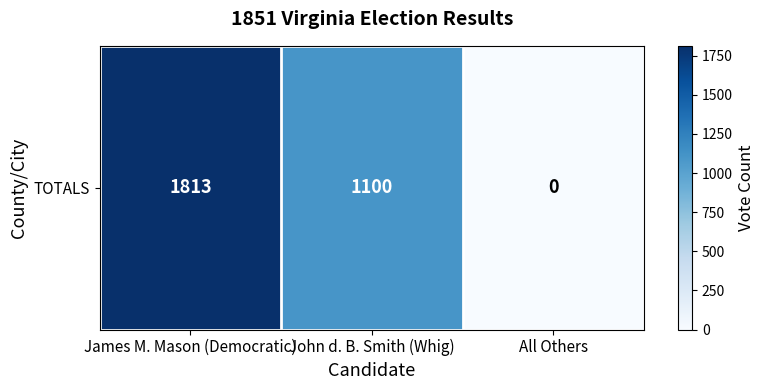

Rank the categories by value from lowest to highest.

All Others, John d. B. Smith (Whig), James M. Mason (Democratic)